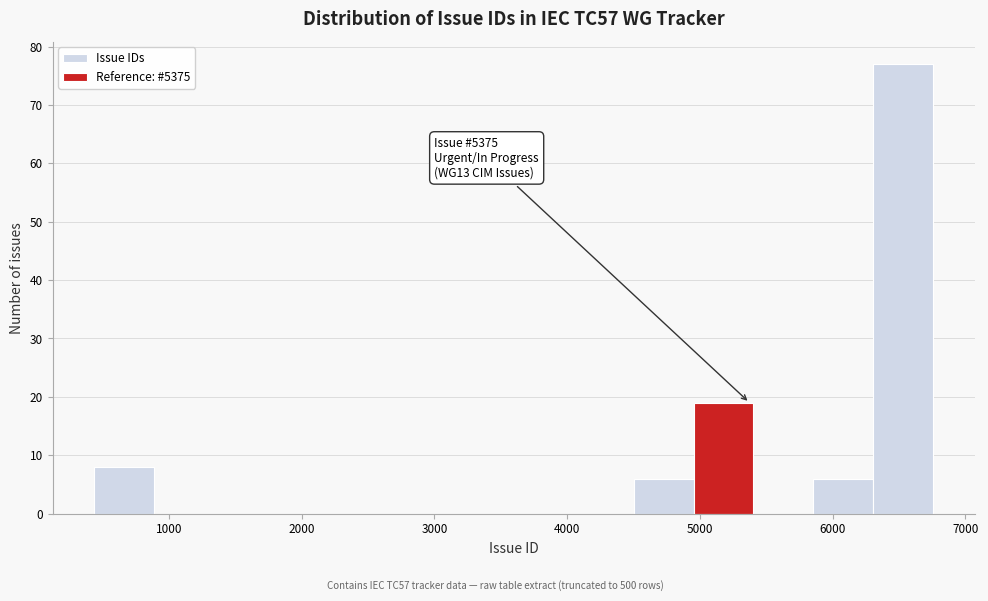

Which range on the x-axis has the tallest bar?

6300 to 6800